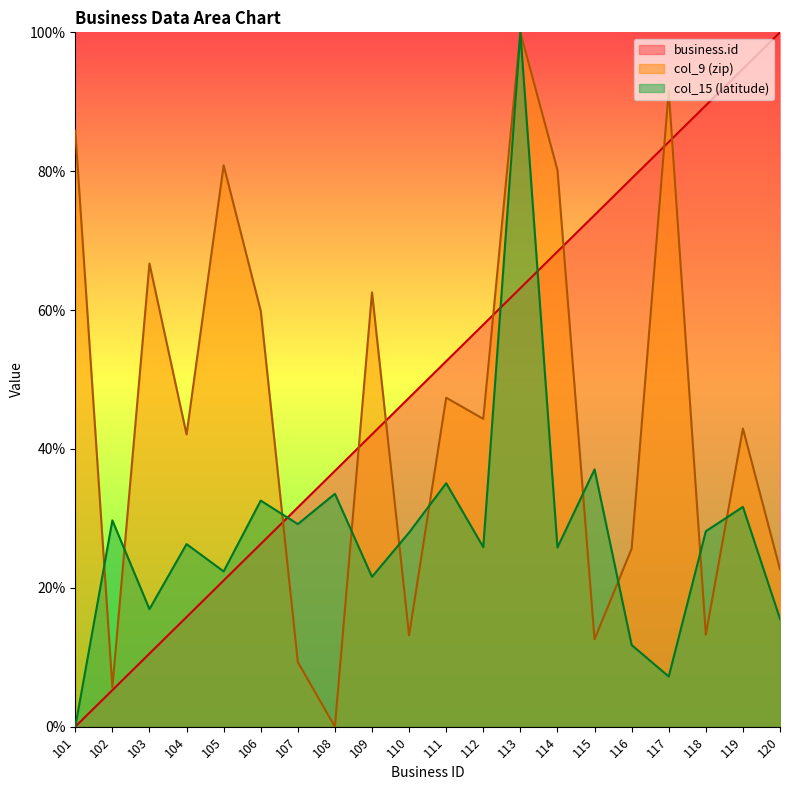

Read the col_15 (latitude) value at 110.

28.0